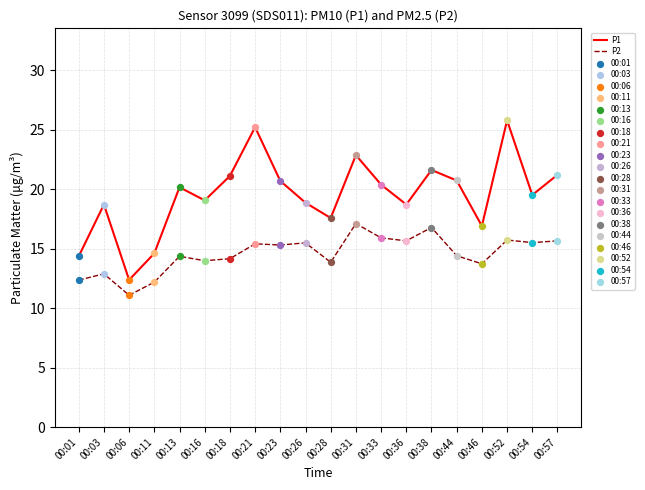

What is the spread (max minus min) of values at 00:01?

2.0